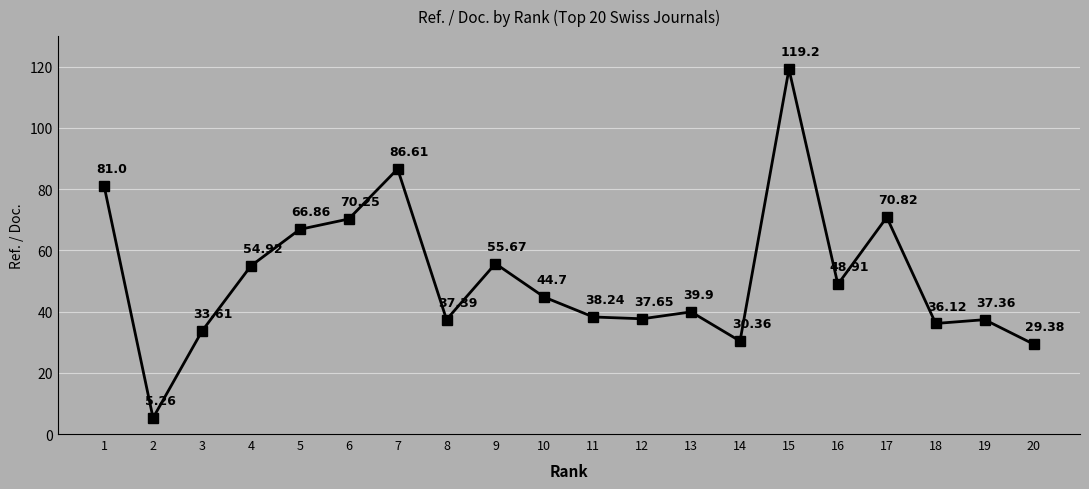

What is the value of the 15th point from the left?

119.2